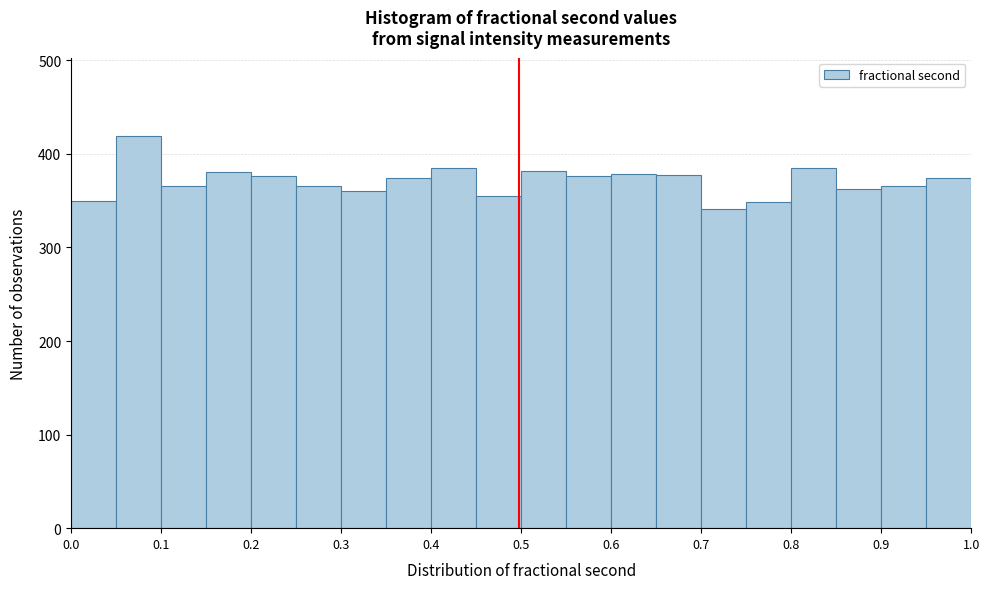

Reading left to right, list every bar in this chart as the range it spans on the x-axis followed by its height. The values are not printed on the chart, so give them approximately, as read against the axis.

0.00 to 0.05: 350
0.05 to 0.10: 420
0.10 to 0.15: 370
0.15 to 0.20: 380
0.20 to 0.25: 380
0.25 to 0.30: 370
0.30 to 0.35: 360
0.35 to 0.40: 370
0.40 to 0.45: 390
0.45 to 0.50: 360
0.50 to 0.55: 380
0.55 to 0.60: 380
0.60 to 0.65: 380
0.65 to 0.70: 380
0.70 to 0.75: 340
0.75 to 0.80: 350
0.80 to 0.85: 390
0.85 to 0.90: 360
0.90 to 0.95: 370
0.95 to 1.00: 370